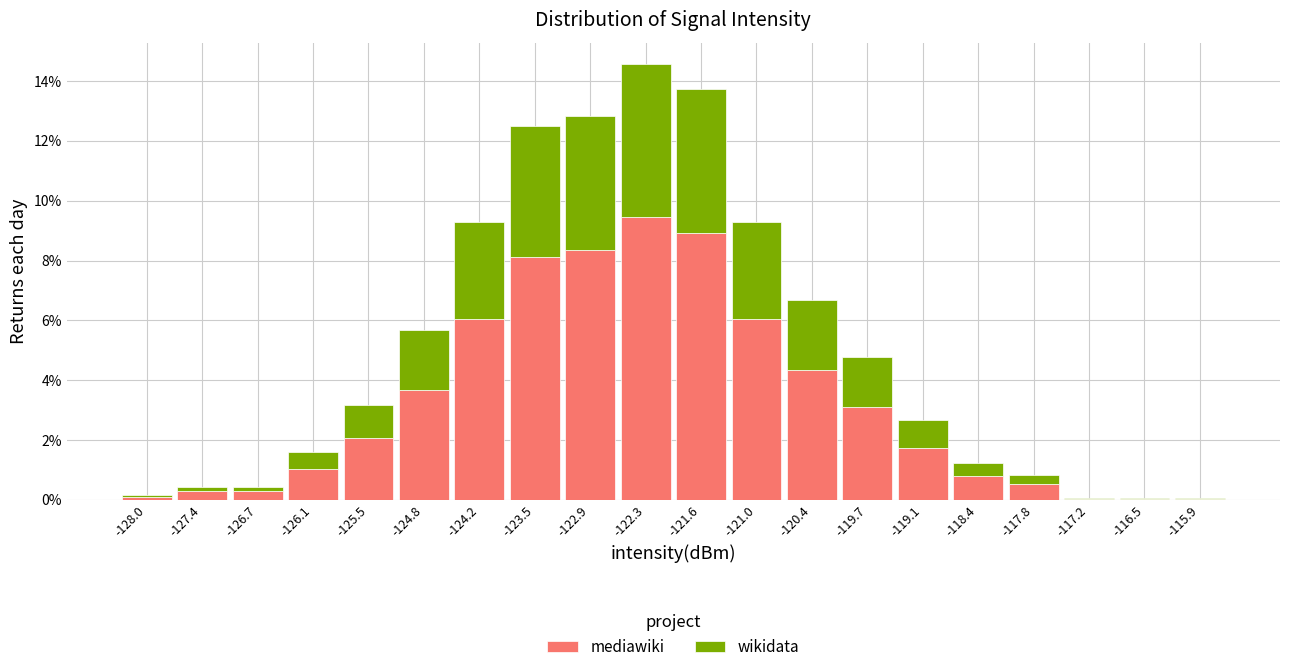

Reading left to right, transcribe this chart: for each stacked bar, give the range it covers on the x-axis and its total height. Neither the bar edges nor the heights are printed on the chart, so give them approximately, as read against the axes.

-128.3 to -127.7: under 0.2
-127.7 to -127.1: 0.4
-127.1 to -126.4: 0.4
-126.4 to -125.8: 1.6
-125.8 to -125.1: 3.2
-125.1 to -124.5: 5.6
-124.5 to -123.9: 9.2
-123.9 to -123.2: 12.6
-123.2 to -122.6: 12.8
-122.6 to -121.9: 14.6
-121.9 to -121.3: 13.8
-121.3 to -120.7: 9.2
-120.7 to -120.0: 6.6
-120.0 to -119.4: 4.8
-119.4 to -118.8: 2.6
-118.8 to -118.1: 1.2
-118.1 to -117.5: 0.8
-117.5 to -116.8: under 0.2
-116.8 to -116.2: under 0.2
-116.2 to -115.6: under 0.2